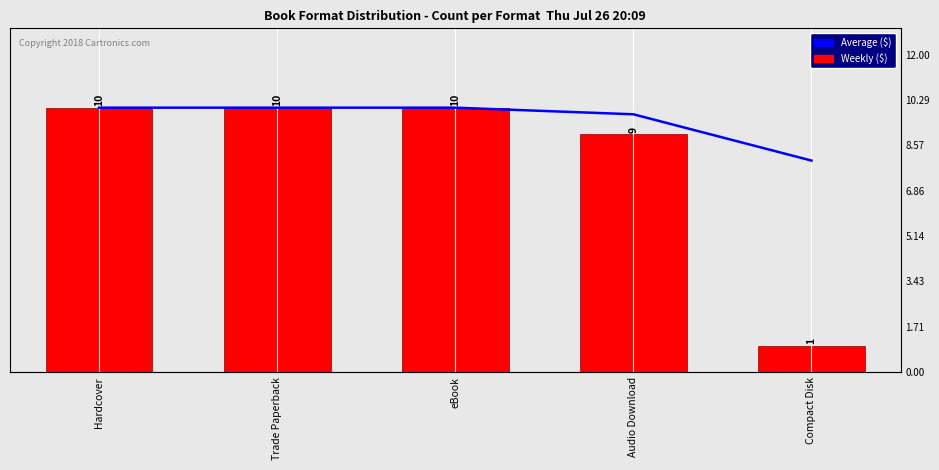

Reading left to right, transcribe all the data shown in this chart.

Average ($): 10.0	10.0	10.0	9.8	8.0
Weekly ($): 10.0	10.0	10.0	9.0	1.0